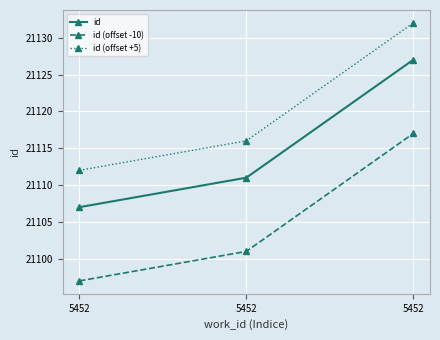

Reading right to left, list all the values displayed in this chart.

id: 21127	21111	21107
id (offset -10): 21117	21101	21097
id (offset +5): 21132	21116	21112